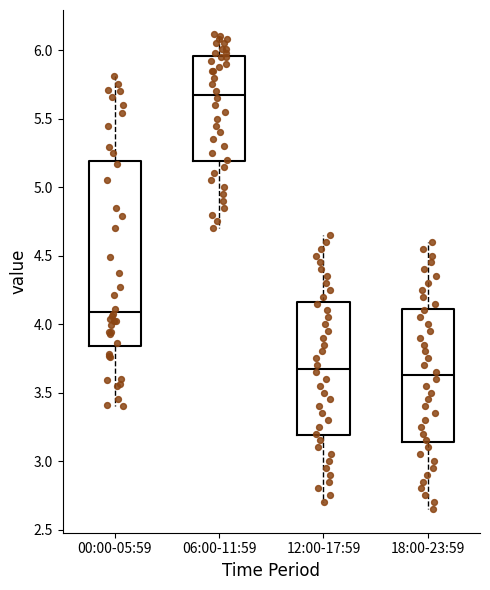

Comparing the boxes themselves (not the whiskers), which one is the tallest?

00:00-05:59